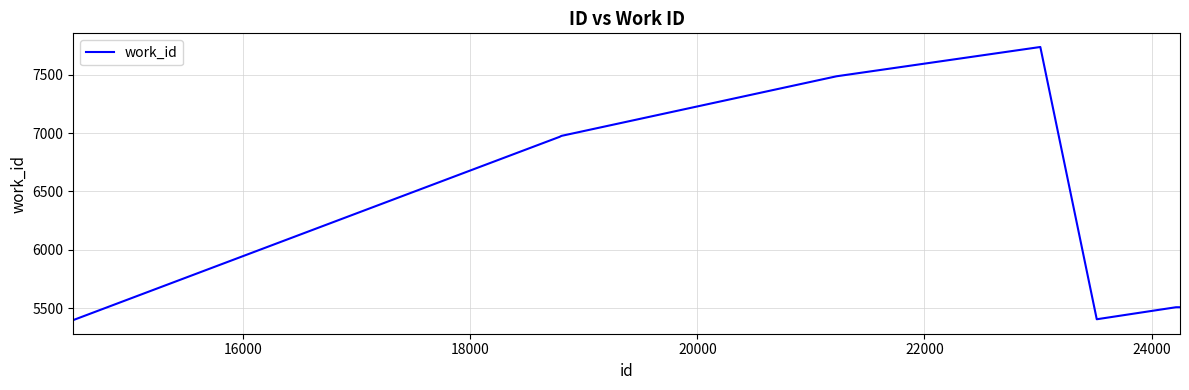

What is the maximum value shown in the chart?

7738